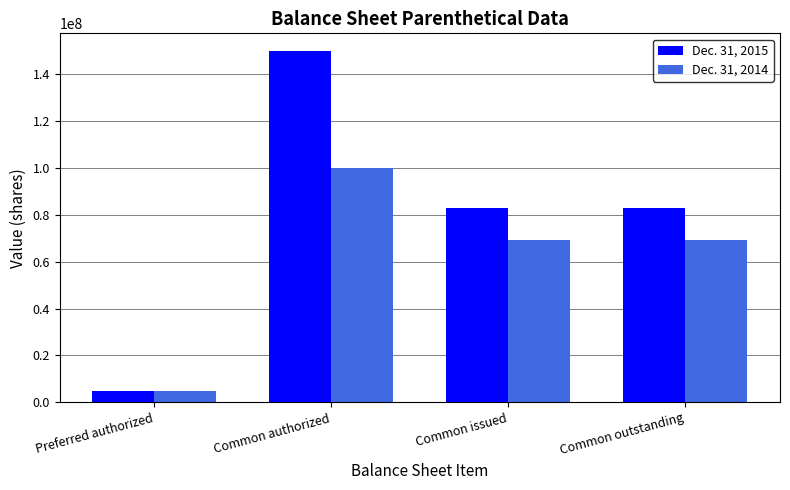

What are all the series names shown in the legend?

Dec. 31, 2015, Dec. 31, 2014